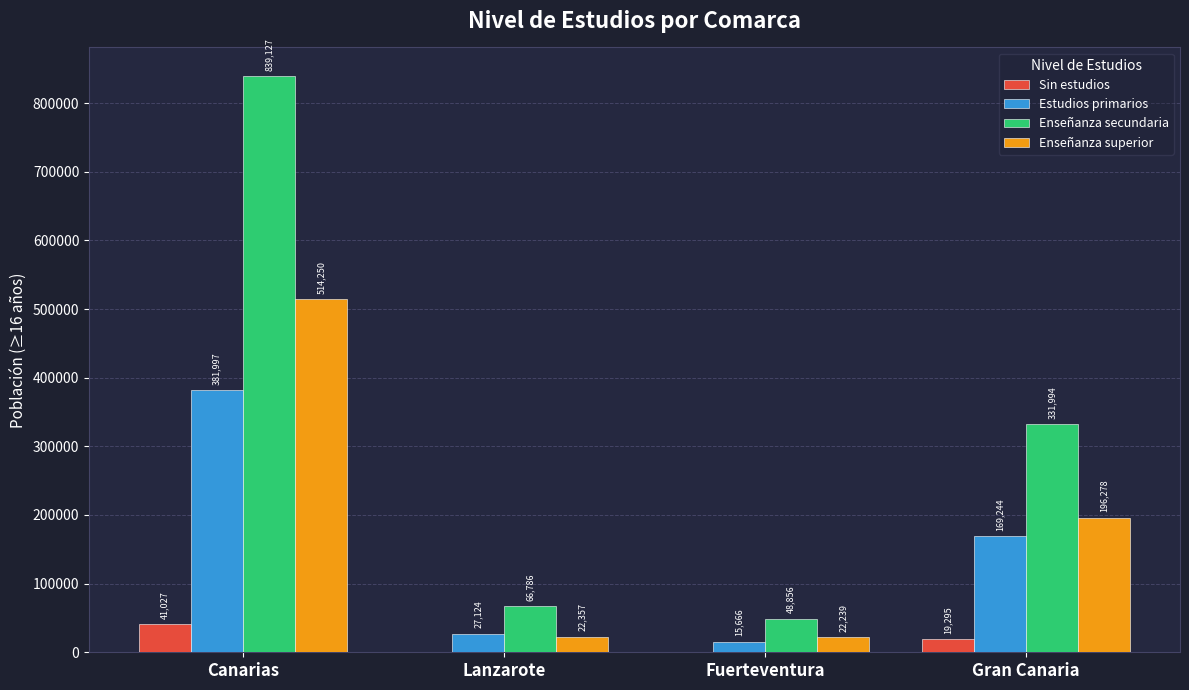

What value does the Sin estudios series have at Canarias?

41027